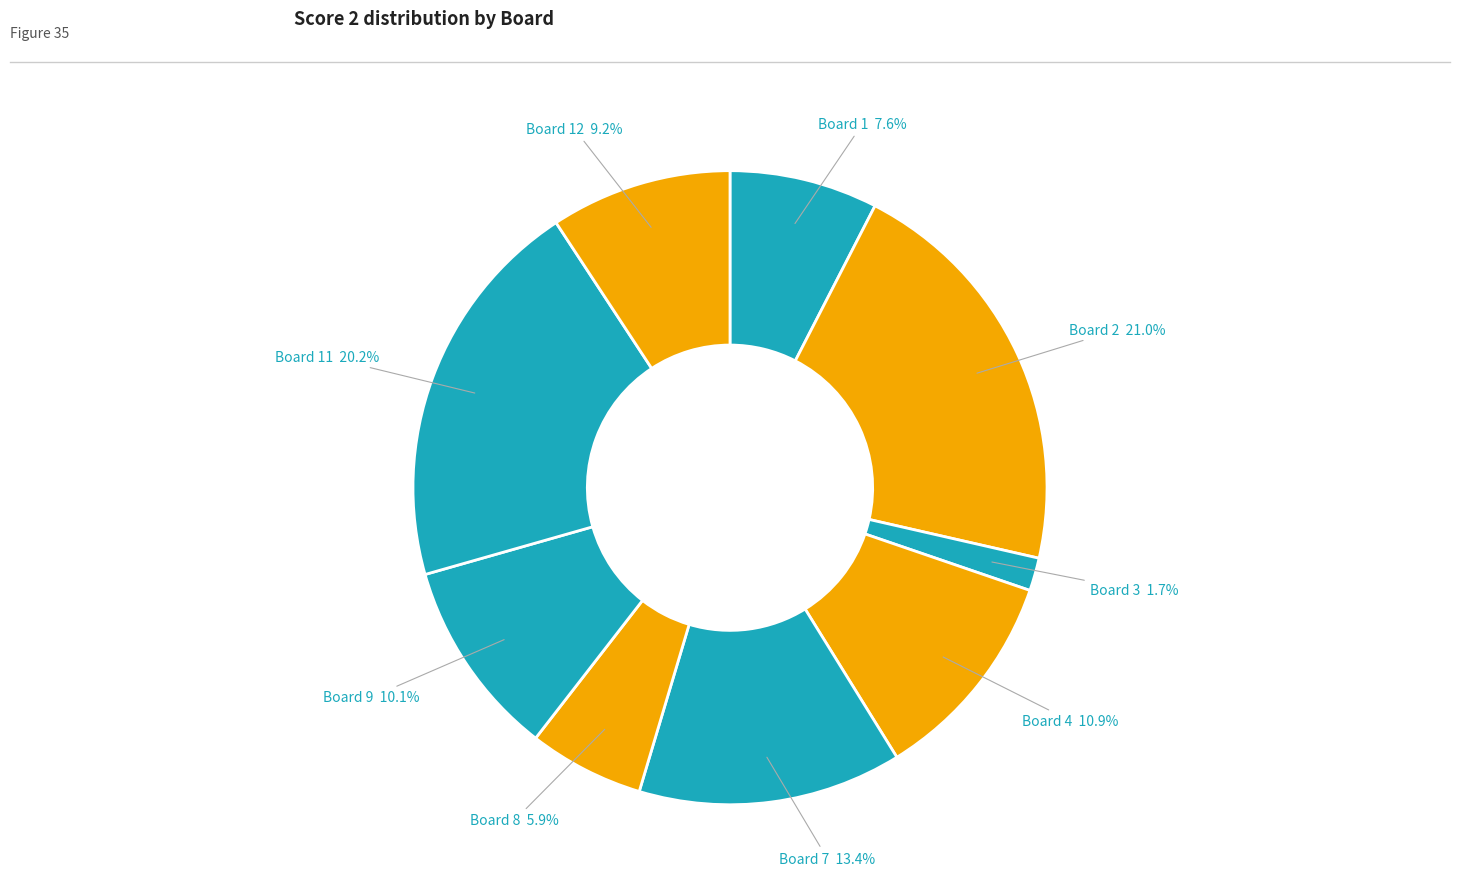

How many slices are in this pie chart?

9